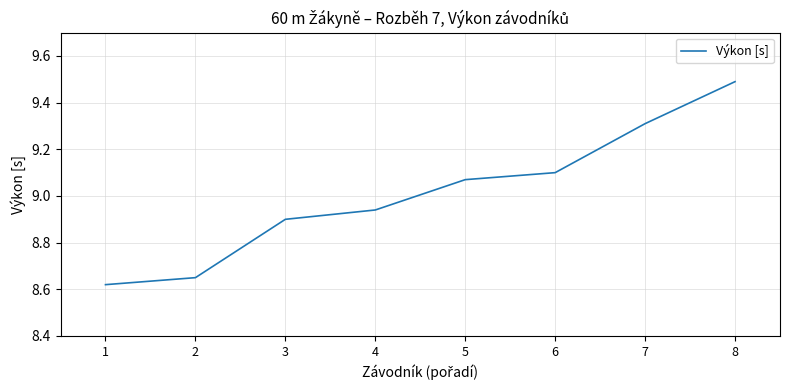

What is the sum of the values at 5 and 1?

17.7